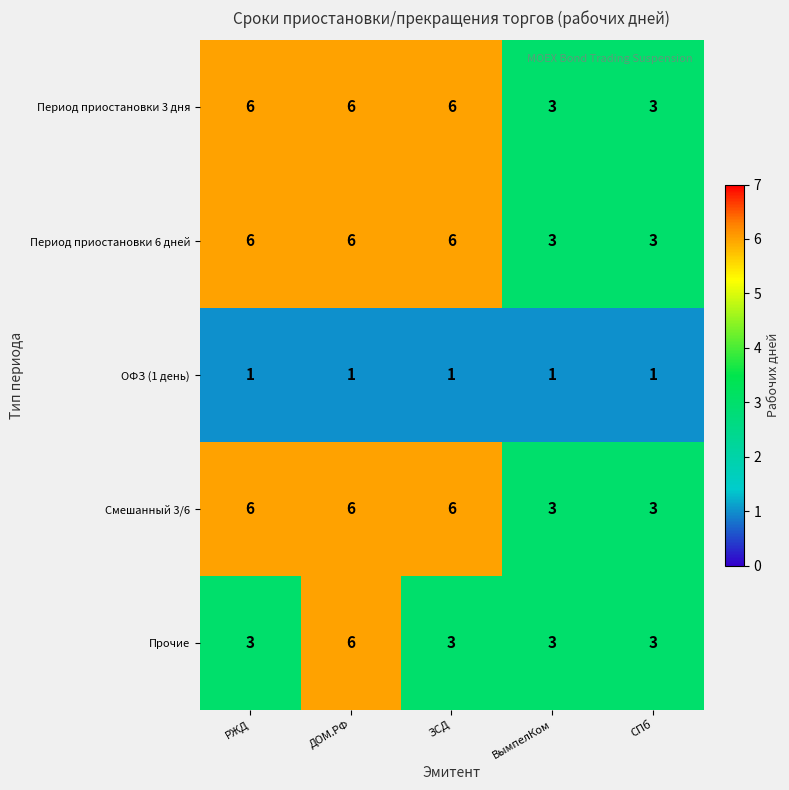

True or false: Период приостановки 3 дня has a value of 3 at СПб.

True